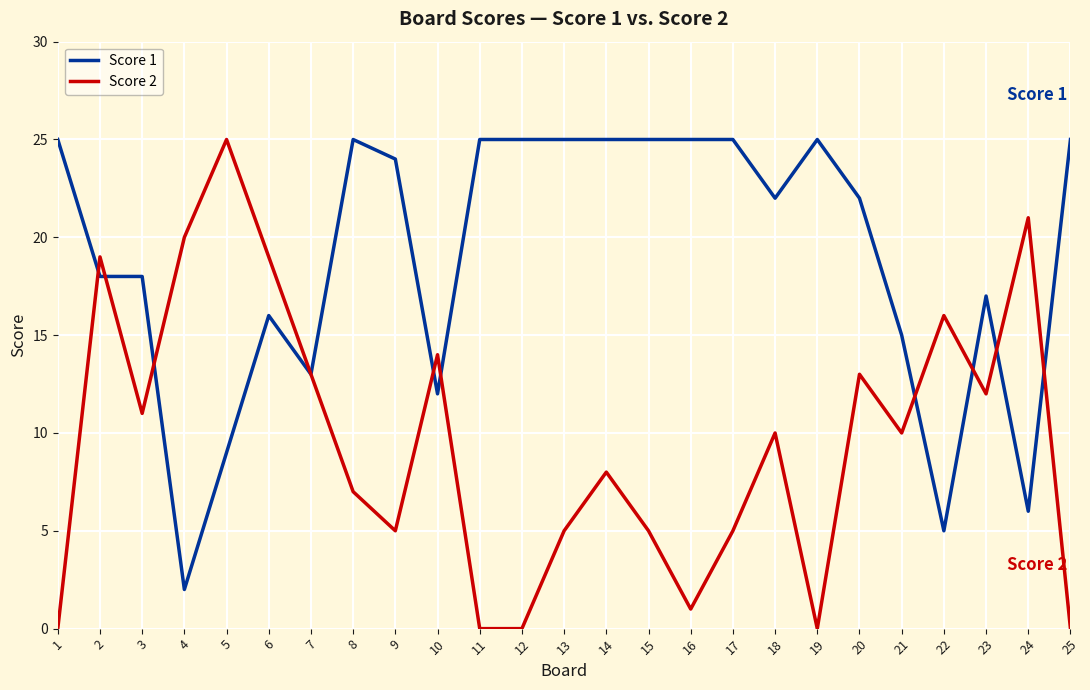

Where do Score 2 and Score 1 first cross each other?

1 and 2